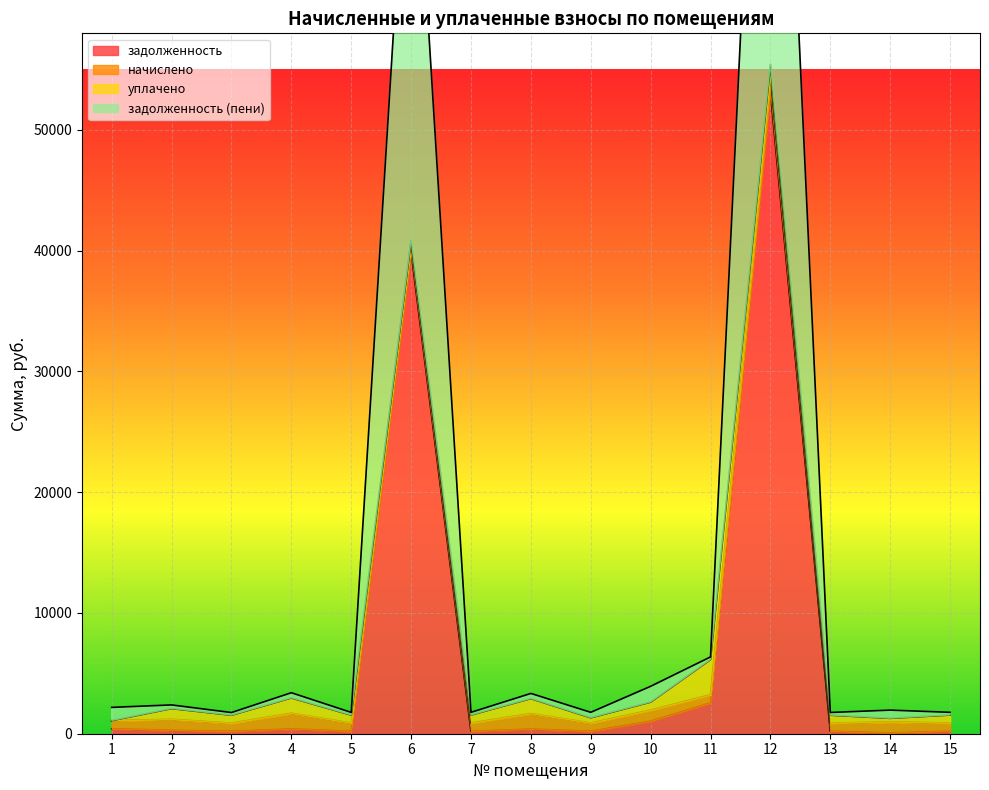

What is the maximum value for задолженность?

53213.6